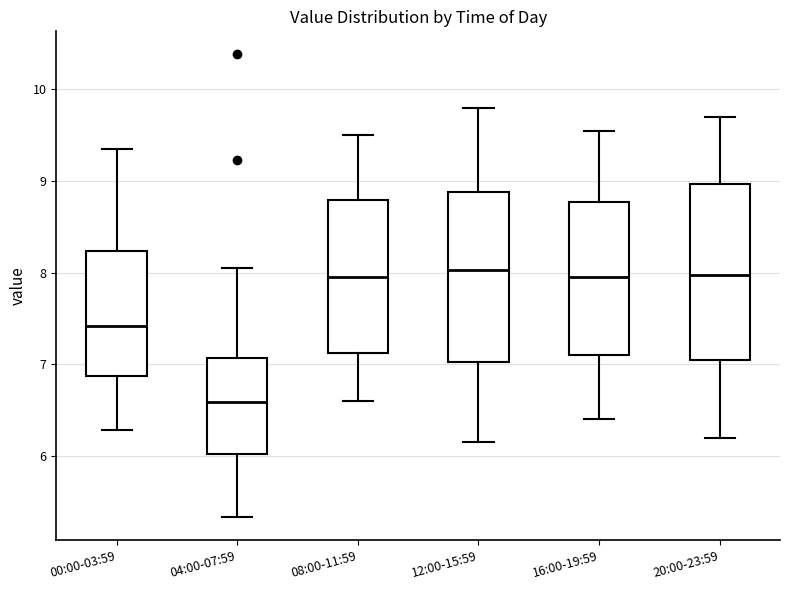

Reading left to right, read every box against the y-axis: the position of its median line, the range the box covers, and the ends of its whiskers. The values are not printed on the chart, so give them approximately, as read against the axis.

00:00-03:59: median 7.4, box 6.9 to 8.2, whiskers 6.3 to 9.4
04:00-07:59: median 6.6, box 6.0 to 7.1, whiskers 5.3 to 8.1
08:00-11:59: median 8.0, box 7.1 to 8.8, whiskers 6.6 to 9.5
12:00-15:59: median 8.0, box 7.0 to 8.9, whiskers 6.2 to 9.8
16:00-19:59: median 8.0, box 7.1 to 8.8, whiskers 6.4 to 9.6
20:00-23:59: median 8.0, box 7.1 to 9.0, whiskers 6.2 to 9.7